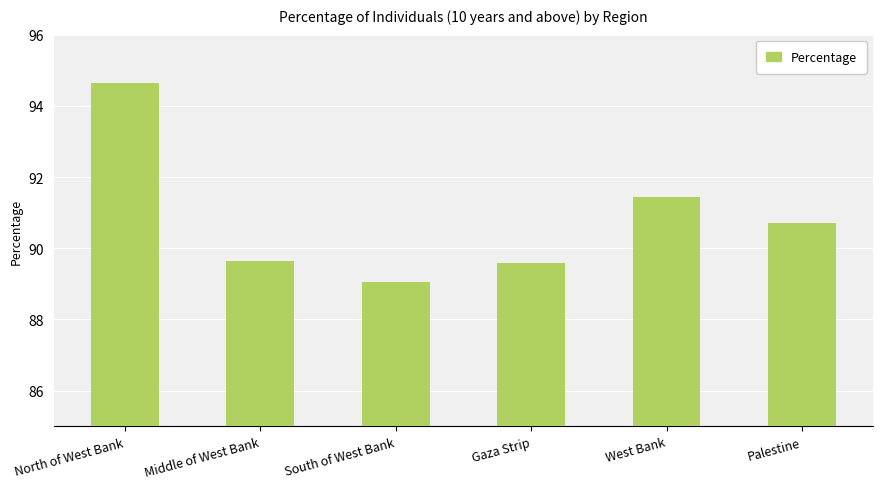

How many data points are above 90?

3